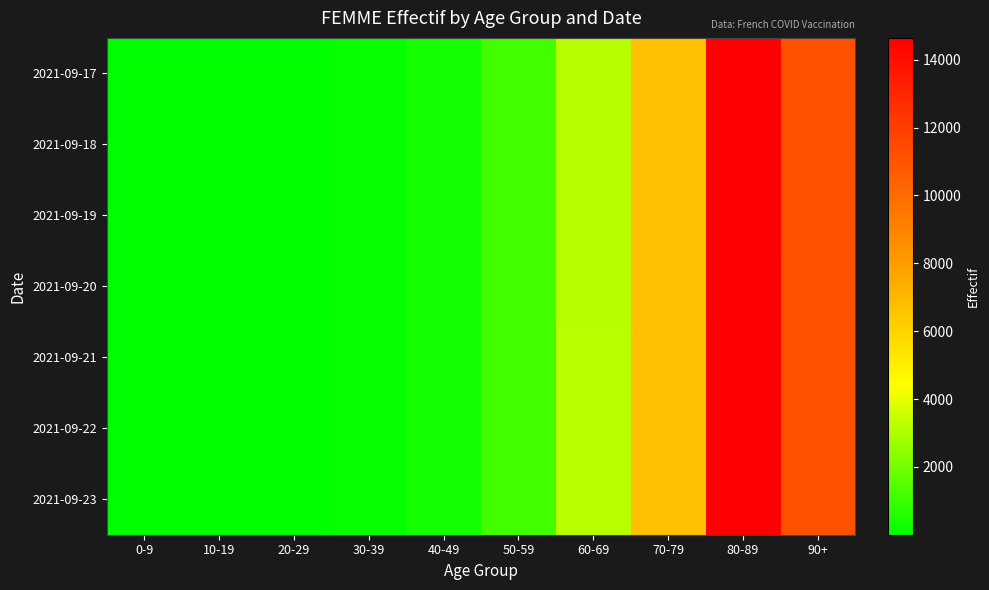

At how many categories does at least one series exceed 3503?

3